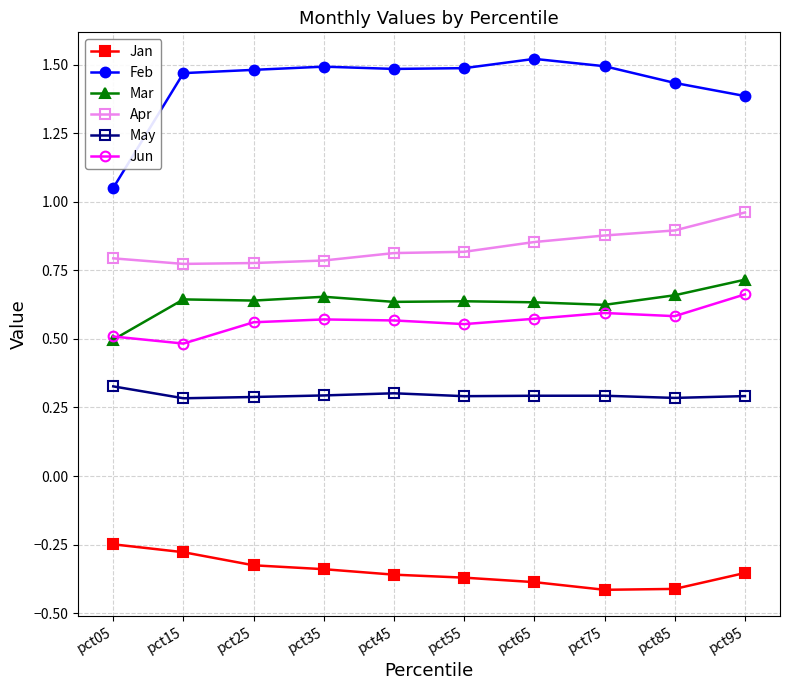

Which series has the widest spread of values?

Feb